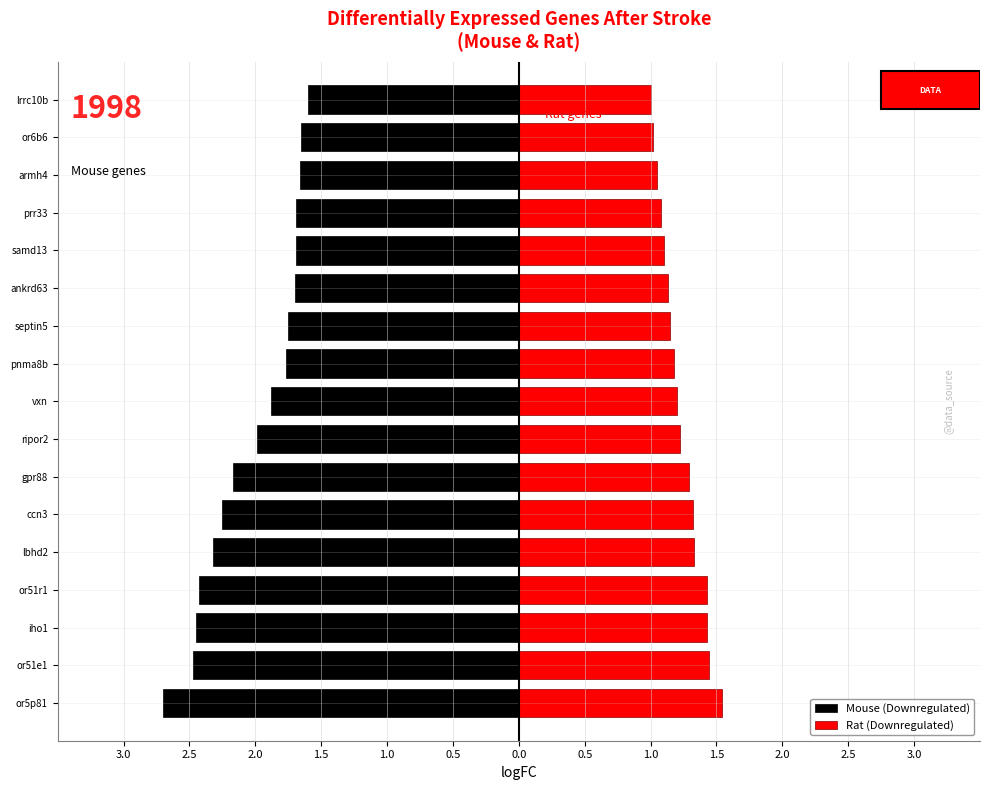

Are the bars grouped side by side (vs. stacked)?

Yes